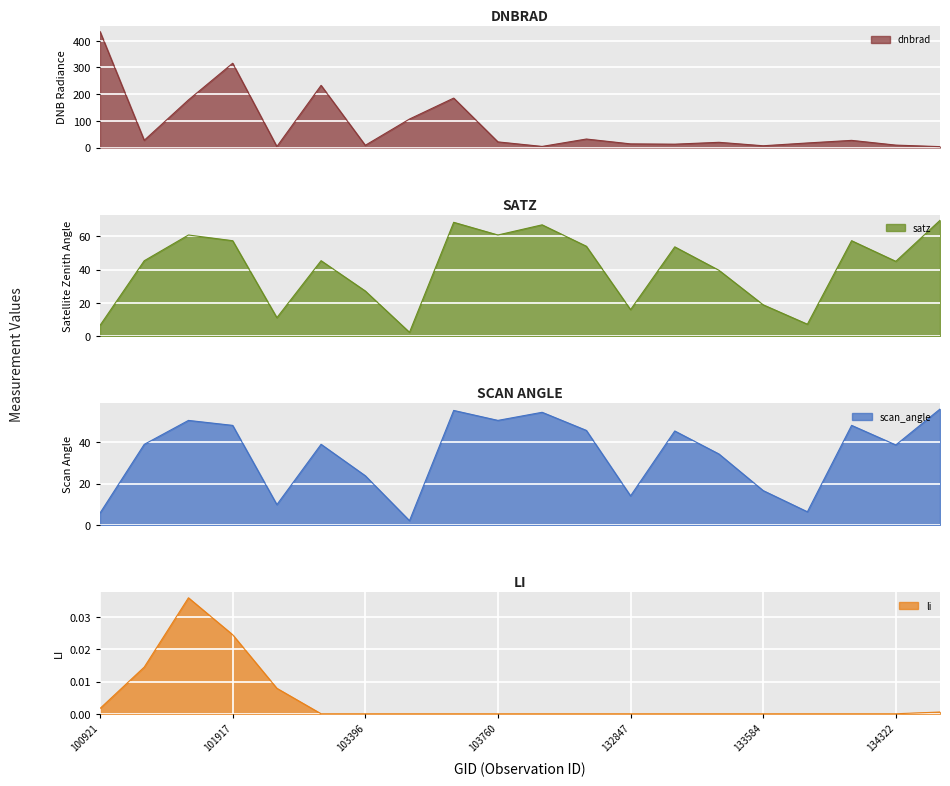

What is the sum of all li values?

0.1